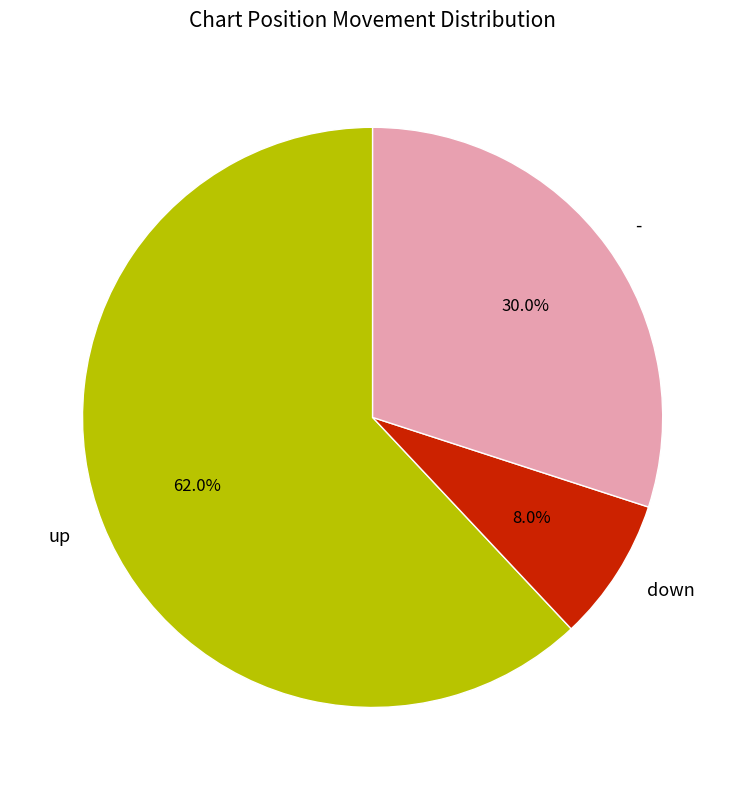

Rank the categories by value from lowest to highest.

down, -, up